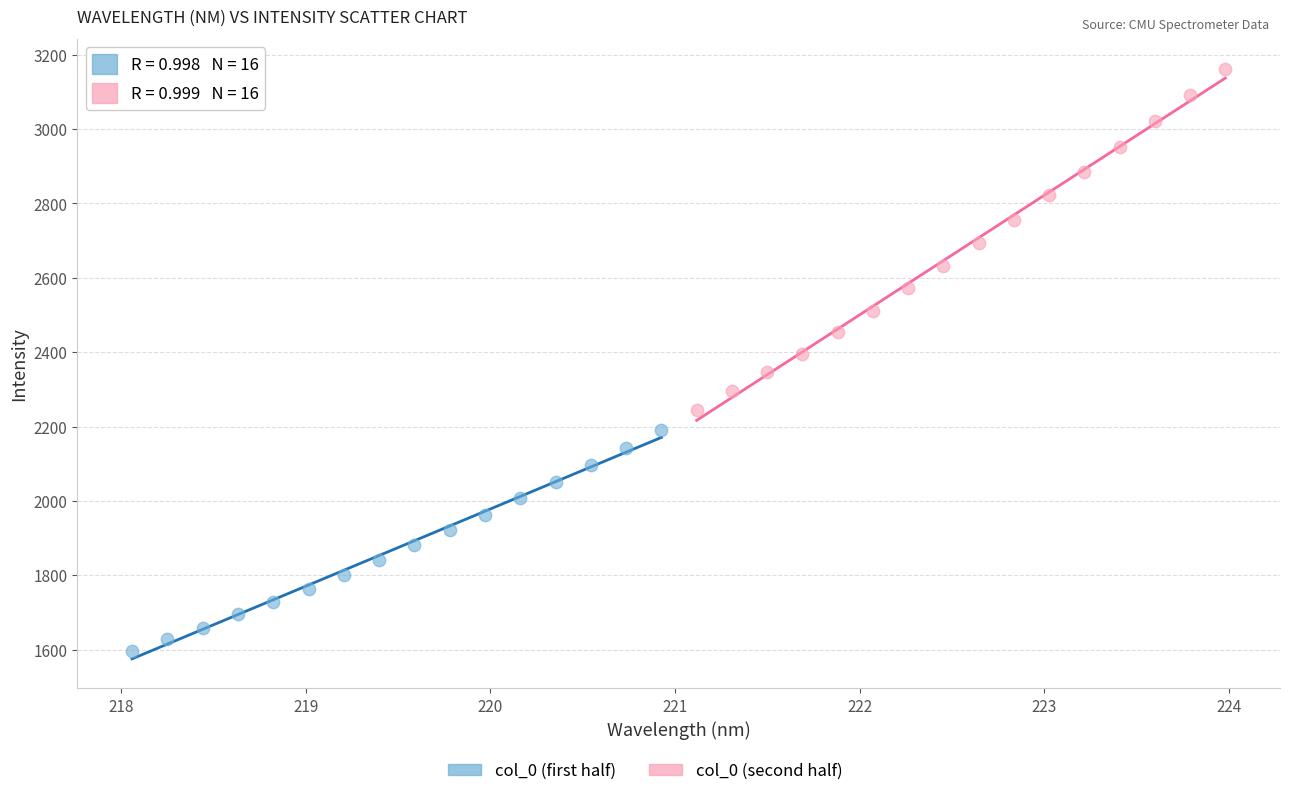

Which series reaches the minimum Y coordinate?

col_0 (first half)